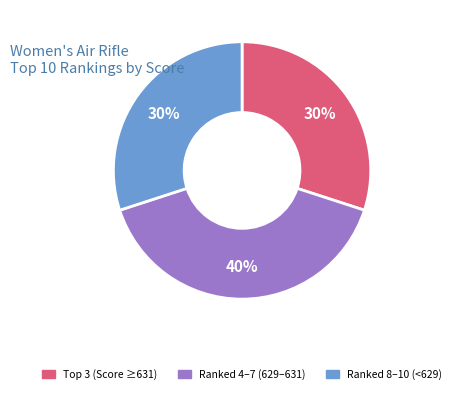

How many segments does this pie chart have?

3